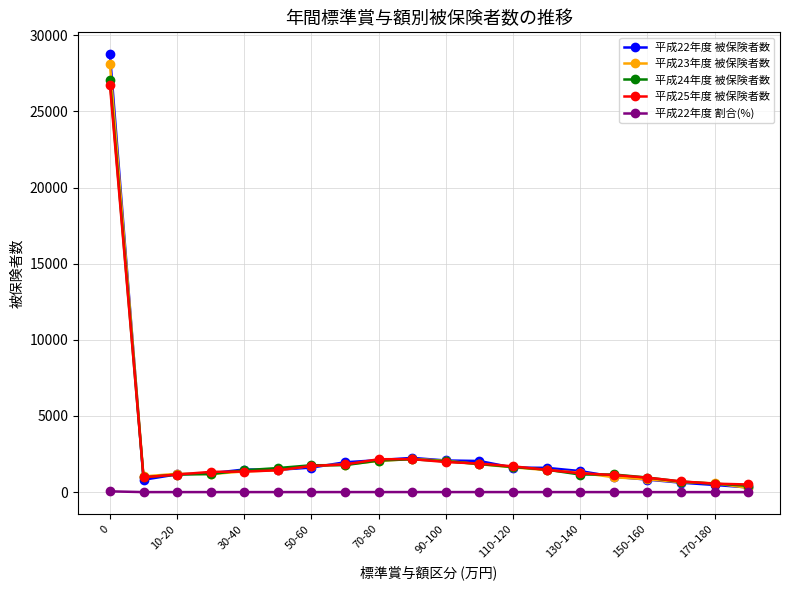

What is the value of the 平成25年度 被保険者数 point at the 17th from the left?

951.0